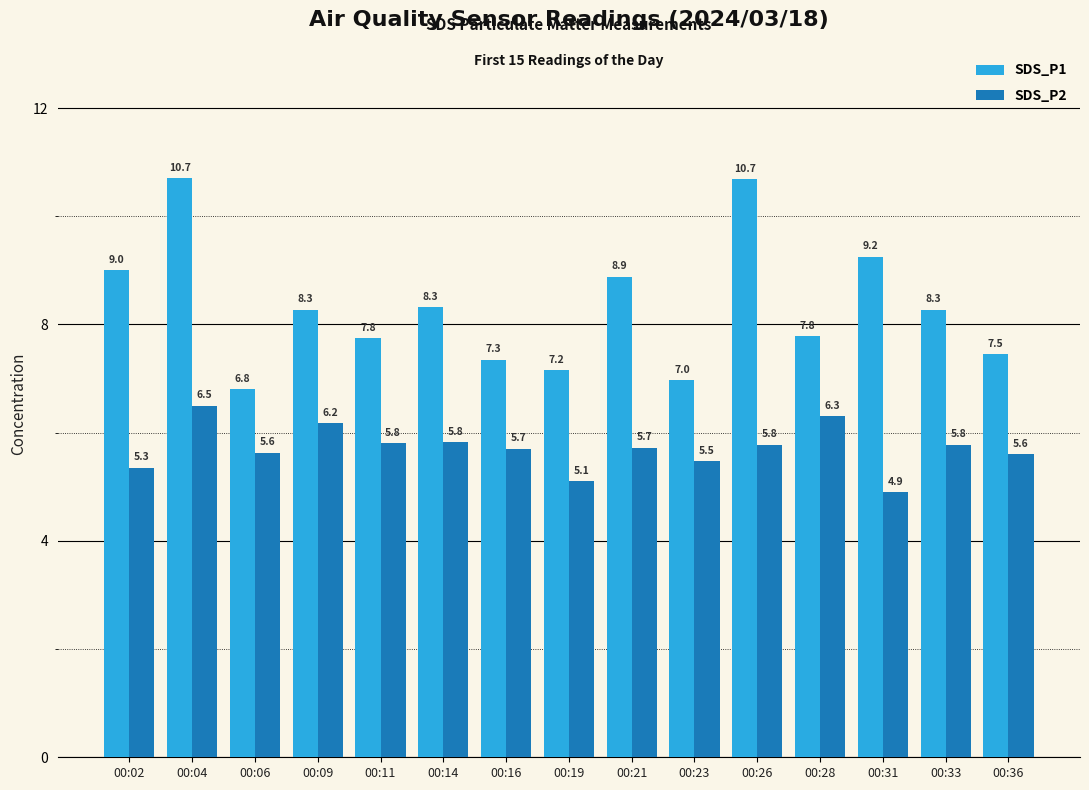

Are the bars grouped side by side (vs. stacked)?

Yes